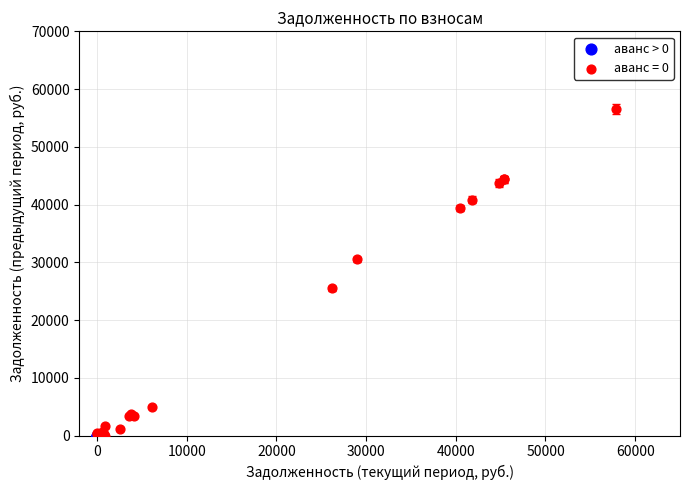

Which series reaches the maximum Y coordinate?

аванс = 0